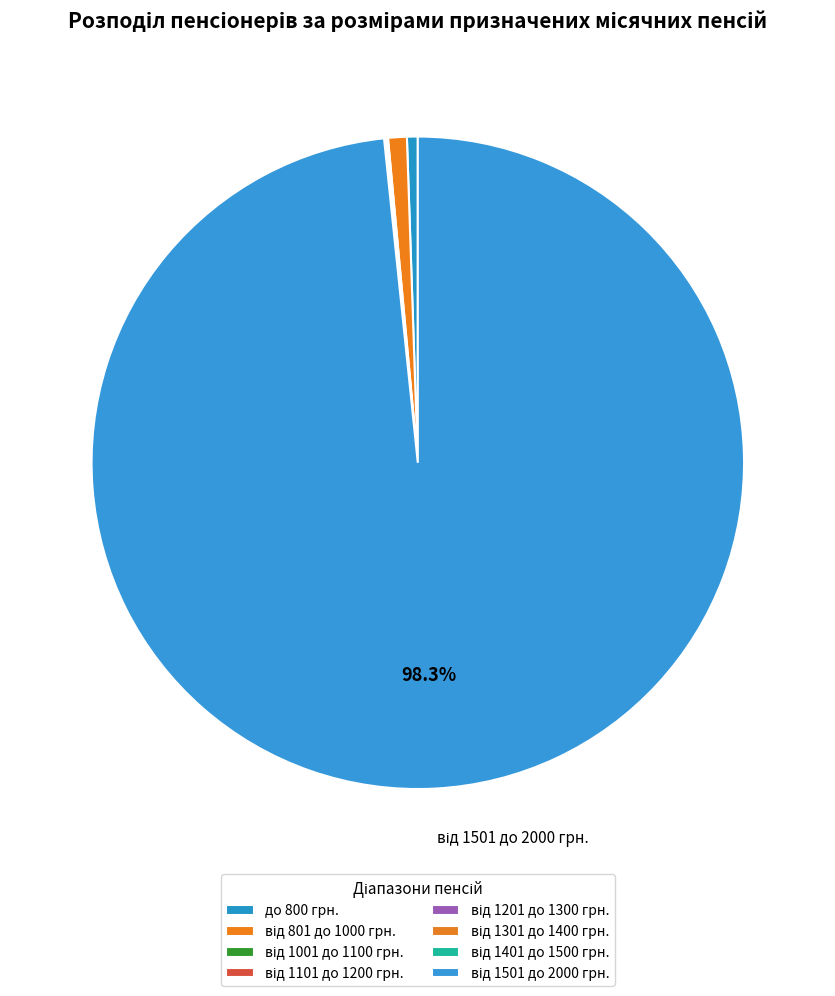

Rank the categories by value from lowest to highest.

від 1301 до 1400 грн., від 1401 до 1500 грн., від 1101 до 1200 грн., від 1201 до 1300 грн., від 1001 до 1100 грн., до 800 грн., від 801 до 1000 грн., від 1501 до 2000 грн.